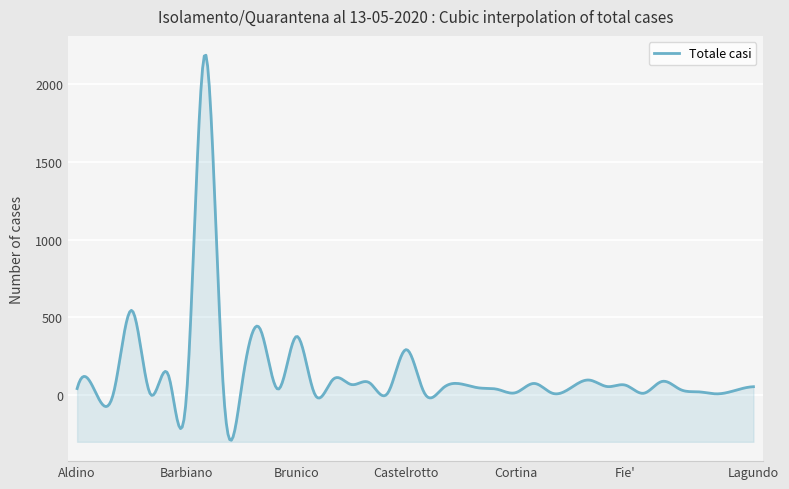

Reading left to right, transcribe all the data shown in this chart.

40	18	15	543	6	125	20	2195	40	53	427	36	376	4	99	66	77	12	291	11	42	70	44	35	14	73	10	44	95	53	62	10	86	34	19	6	28	52